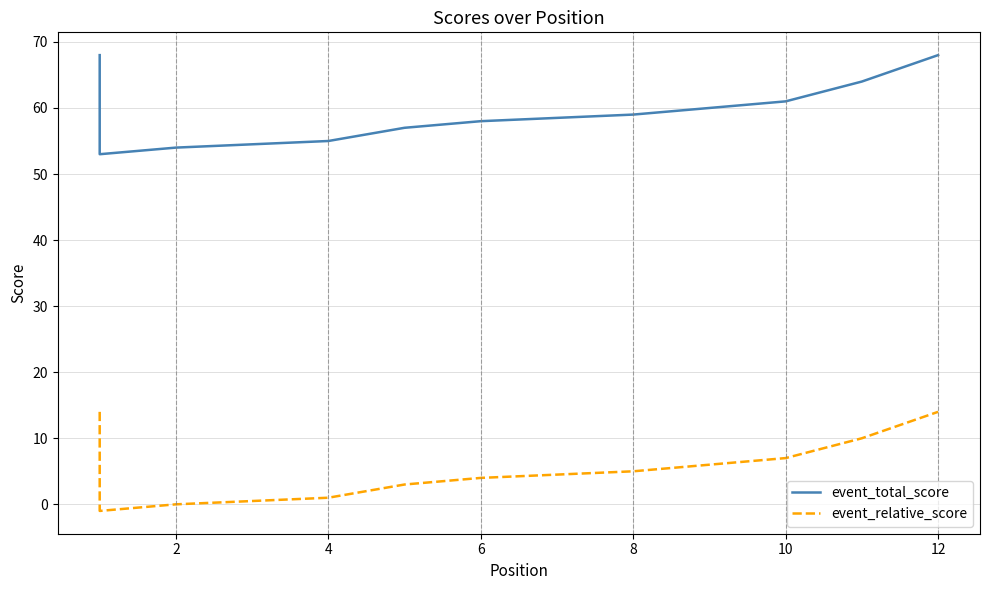

Which series has the largest total across all categories?

event_total_score